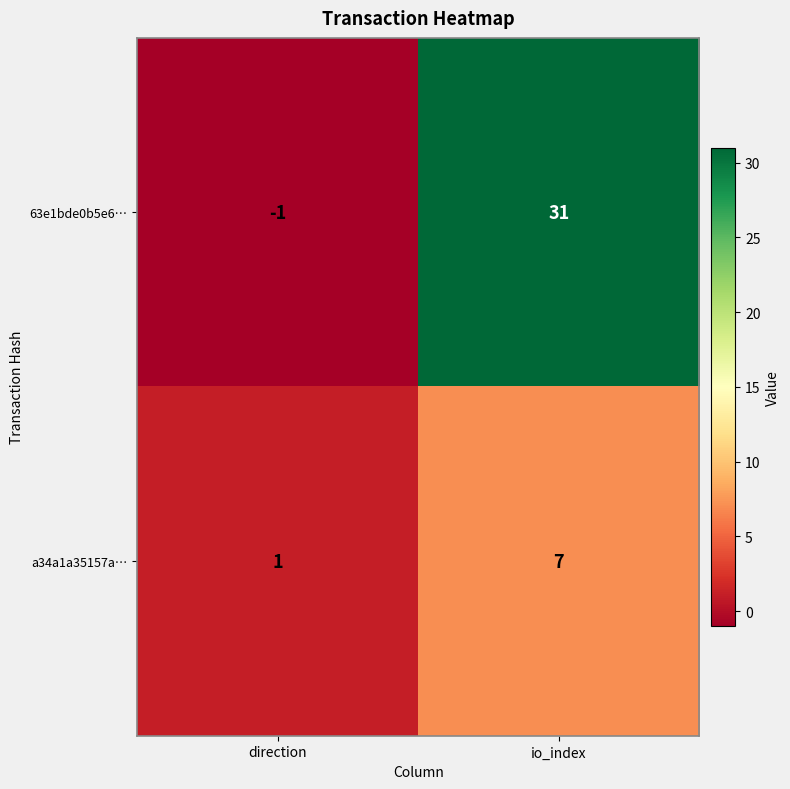

Reading left to right, transcribe all the data shown in this chart.

63e1bde0b5e6…: -1	31
a34a1a35157a…: 1	7